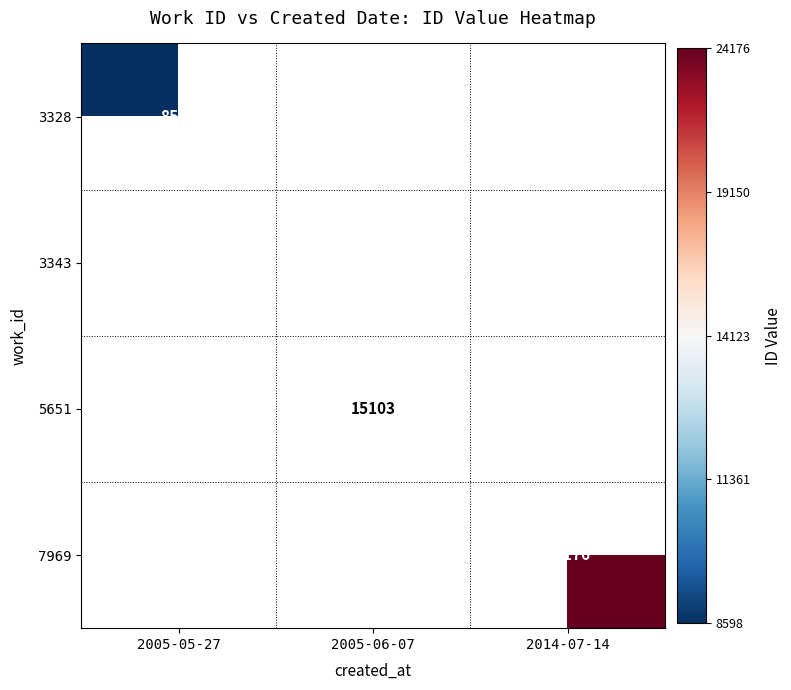

Is it true that 7969 equals 24176 at 2014-07-14?

True